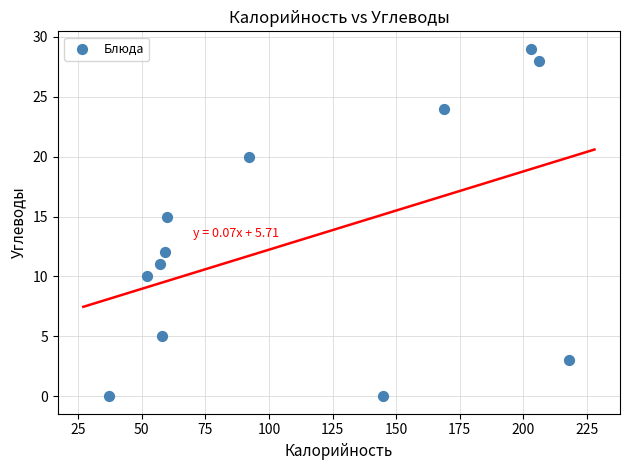

What is the range of Y values (max minus min)?

29